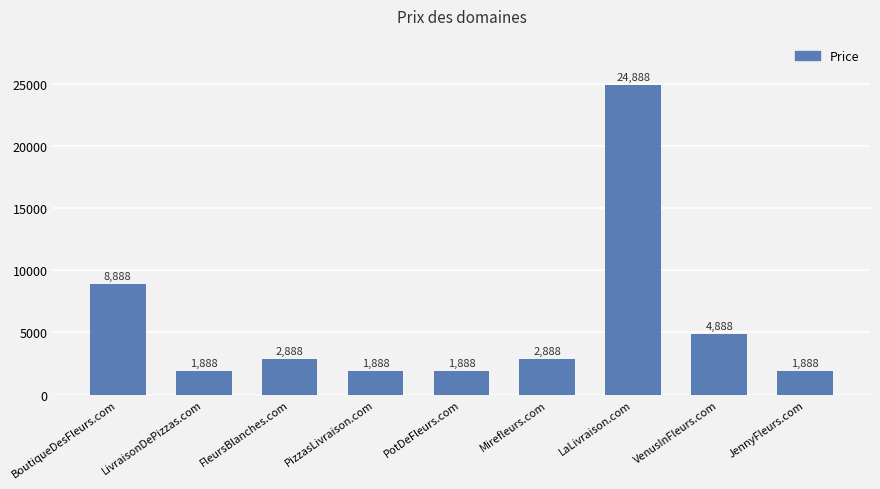

What is the minimum value shown in the chart?

1888